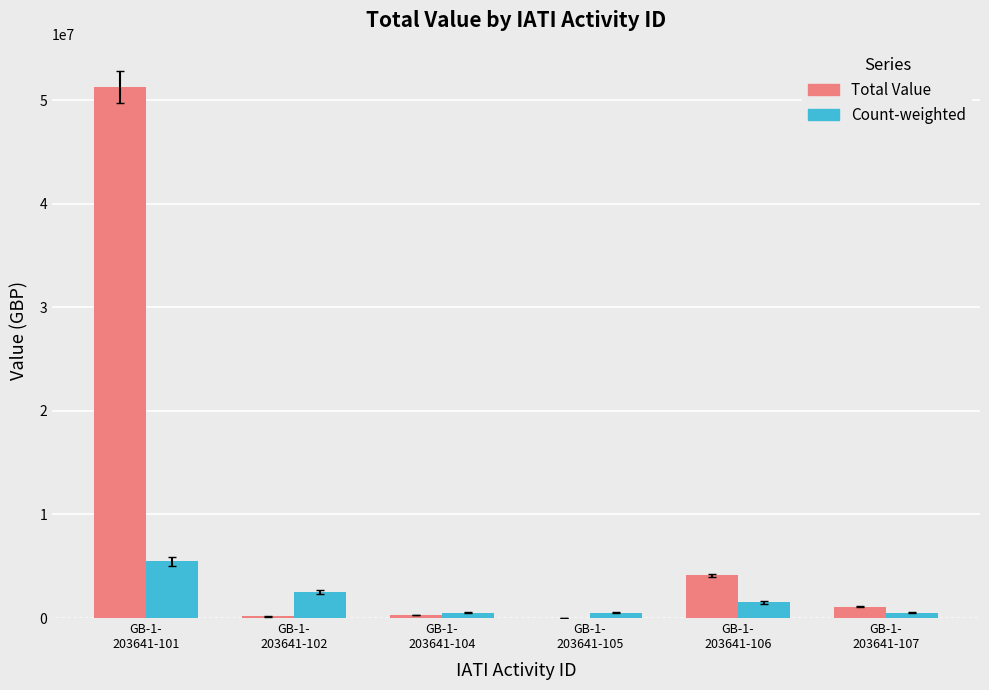

Which series has the widest spread of values?

Total Value